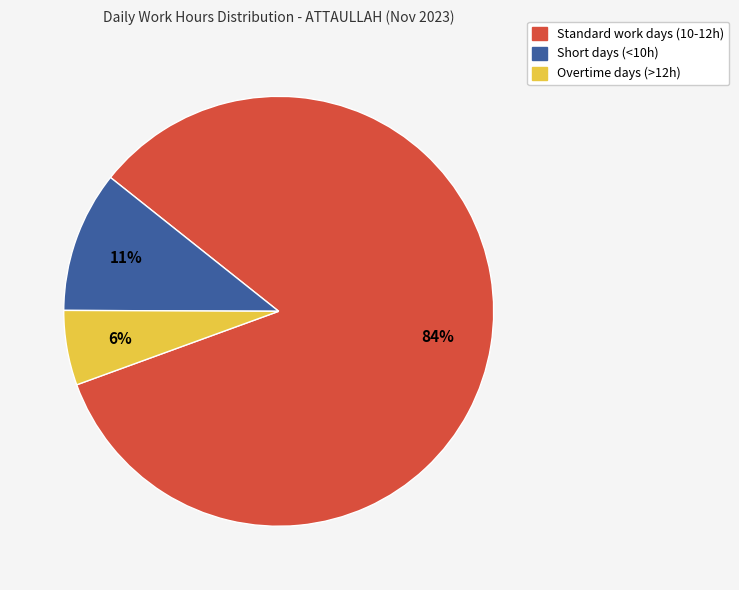

Is there a majority slice in this chart?

Yes